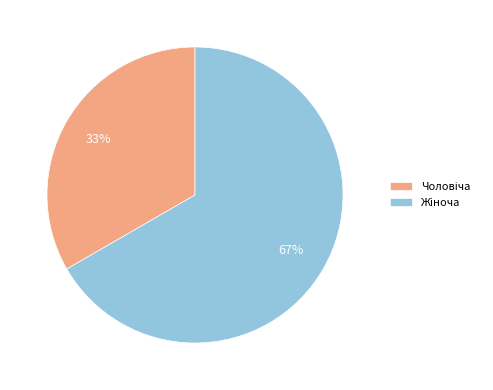

Is there any slice that represents more than half of the pie?

Yes